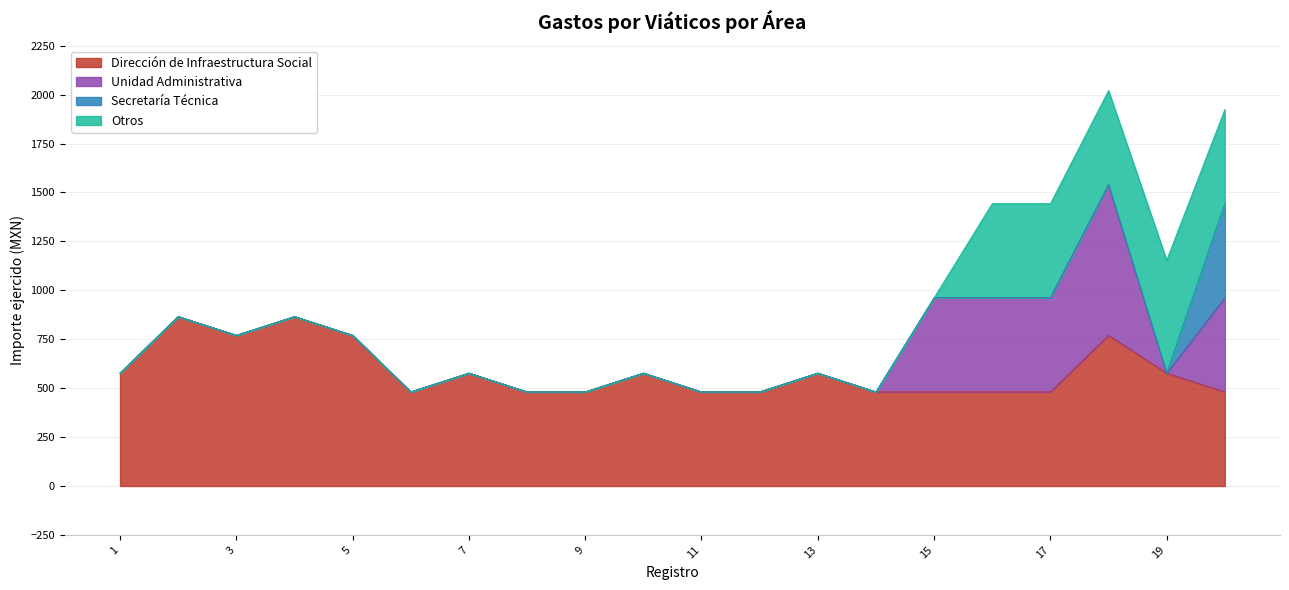

Reading left to right, transcribe all the data shown in this chart.

Dirección de Infraestructura Social: 577	866	770	866	770	481	577	481	481	577	481	481	577	481	481	481	481	770	577	481
Unidad Administrativa: 0	0	0	0	0	0	0	0	0	0	0	0	0	0	481	481	481	770	0	481
Secretaría Técnica: 0	0	0	0	0	0	0	0	0	0	0	0	0	0	0	0	0	0	0	481
Otros: 0	0	0	0	0	0	0	0	0	0	0	0	0	0	0	481	481	481	577	481